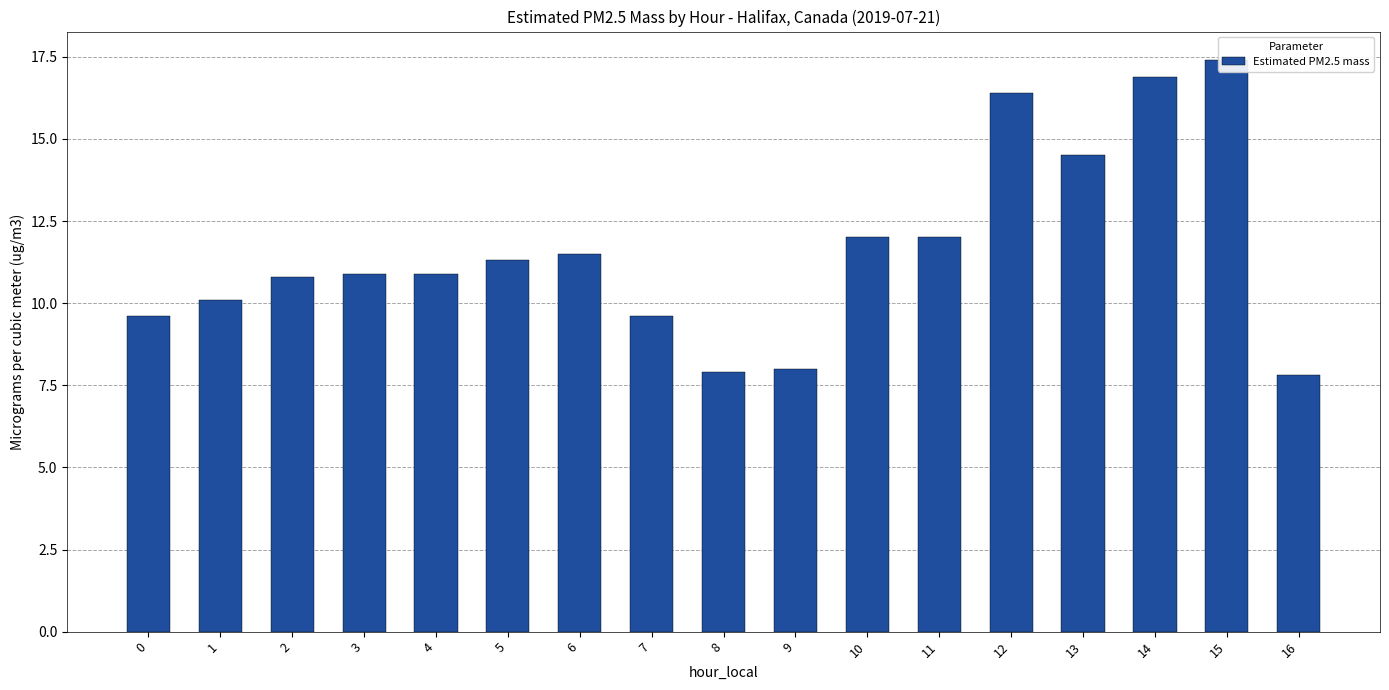

Which label corresponds to the largest value in the chart?

15